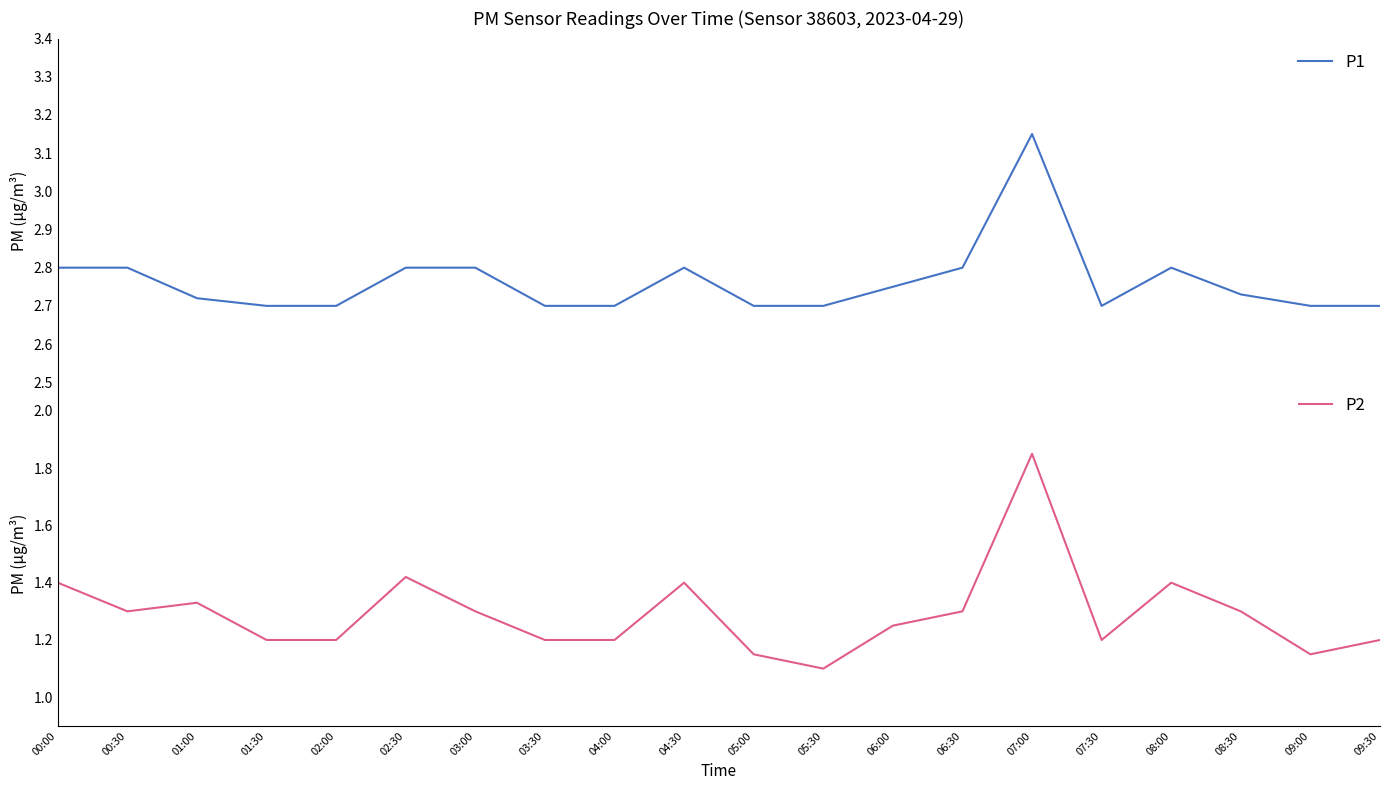

Which series has the largest range (max minus min)?

P2